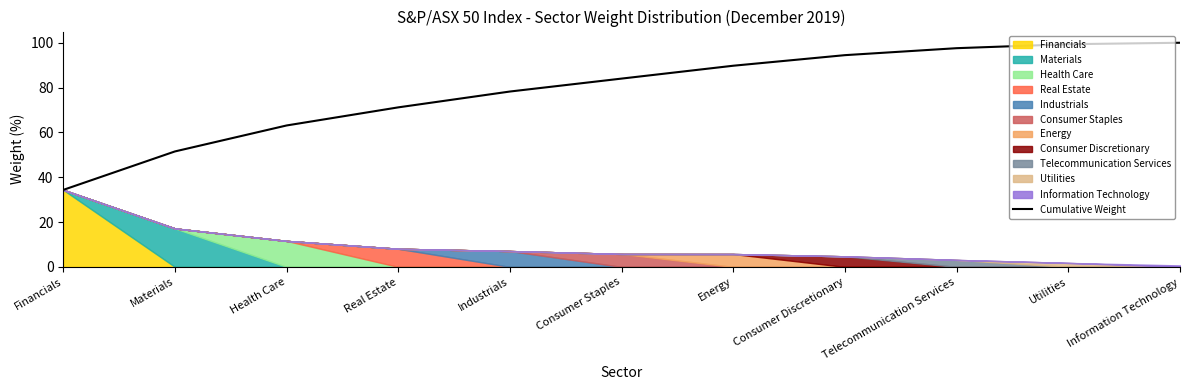

Which has a higher value, Health Care or Energy?

Energy